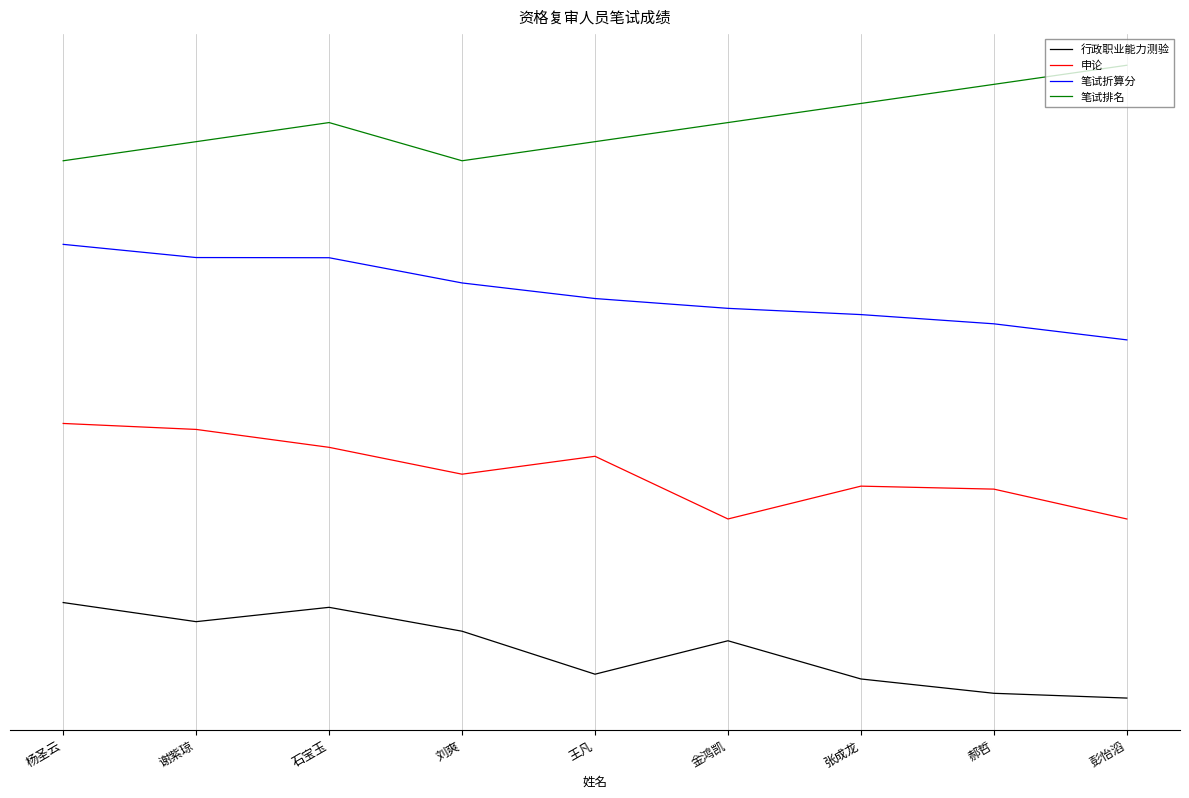

Reading left to right, what are all the values shown in this chart?

行政职业能力测验: 8.0	6.4	7.6	5.6	2.0	4.8	1.6	0.4	0.0
申论: 23.0	22.5	21.0	18.7	20.2	15.0	17.7	17.5	15.0
笔试折算分: 38.0	36.9	36.9	34.8	33.5	32.6	32.1	31.3	30.0
笔试排名: 45.0	46.6	48.2	45.0	46.6	48.2	49.8	51.4	53.0